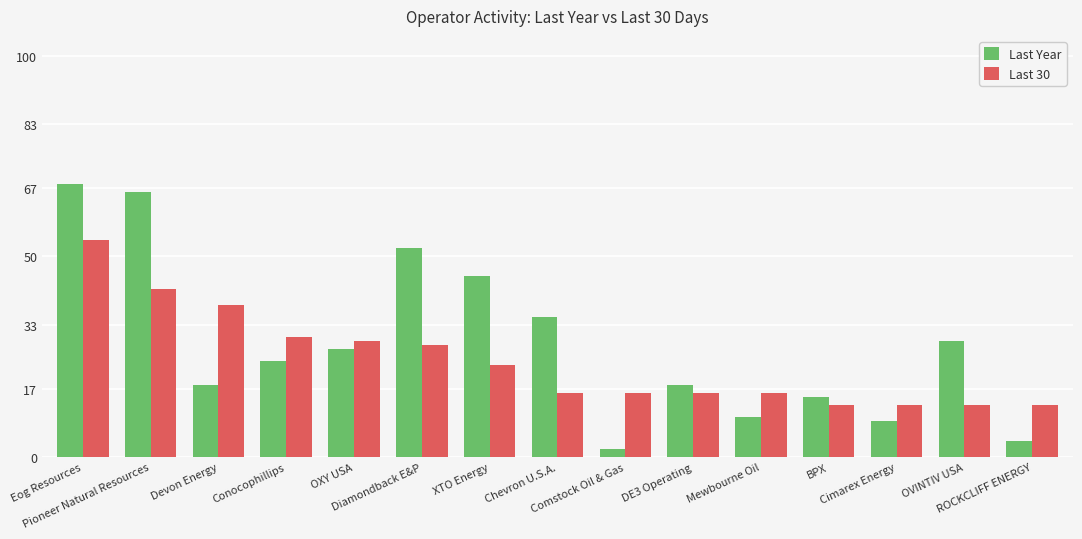

Rank the series at DE3 Operating from lowest to highest value.

Last 30, Last Year